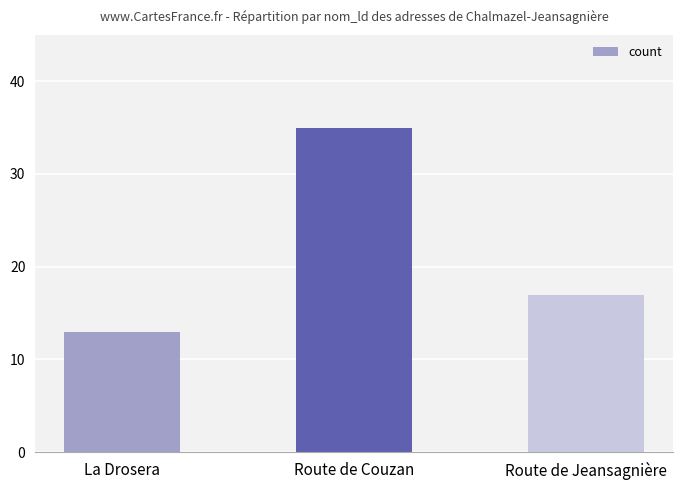

Rank the categories by value from lowest to highest.

La Drosera, Route de Jeansagnière, Route de Couzan